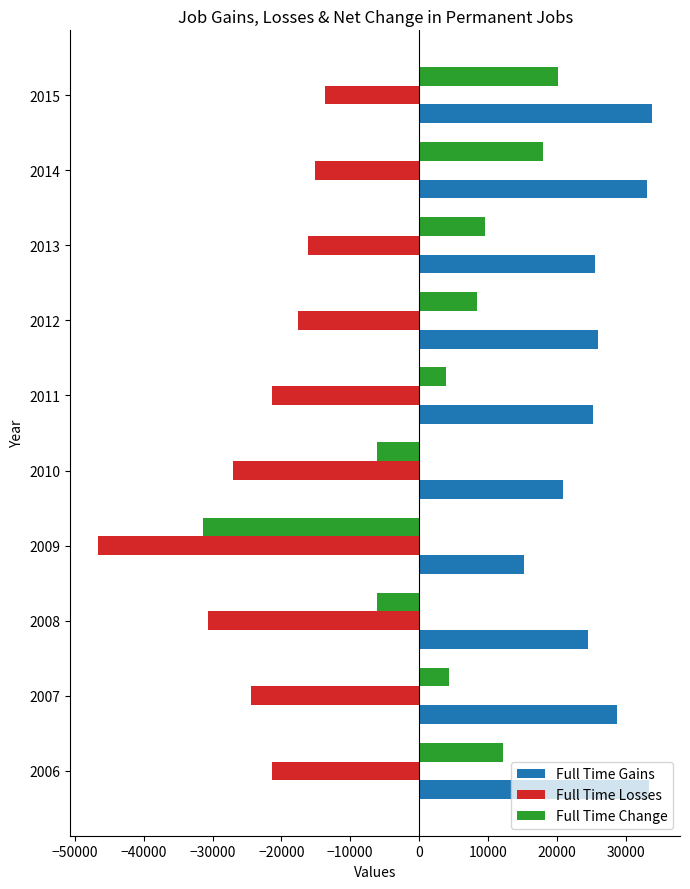

How many values in the Full Time Change series are below 8444?

5